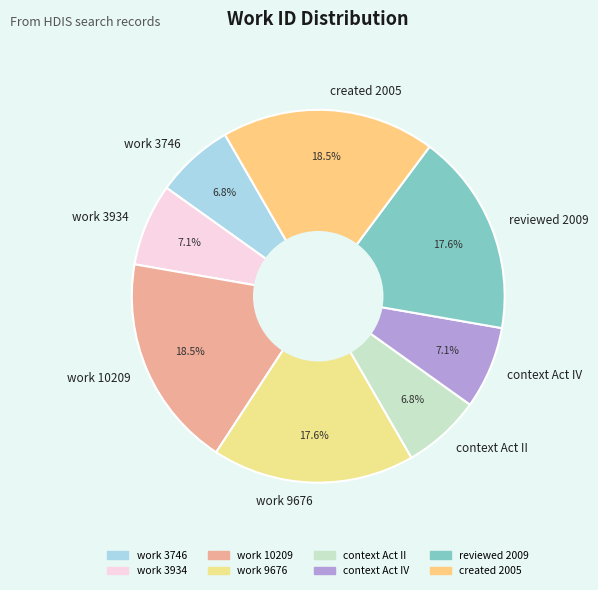

True or false: work 9676 accounts for 9% of the total.

False